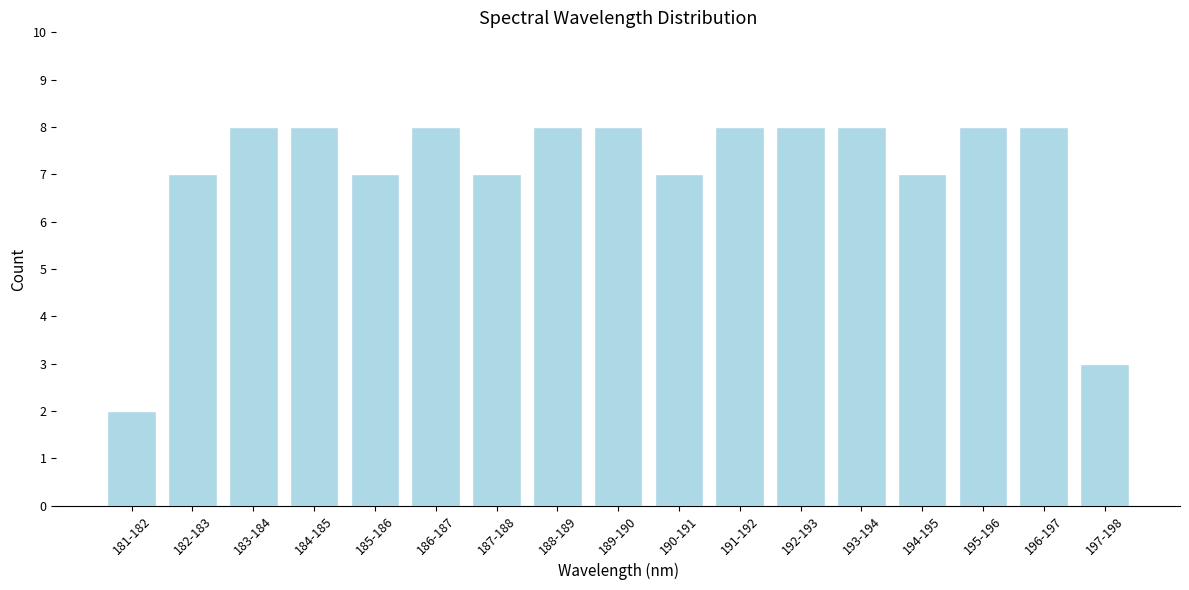

Reading left to right, list all the values displayed in this chart.

181-182=2	182-183=7	183-184=8	184-185=8	185-186=7	186-187=8	187-188=7	188-189=8	189-190=8	190-191=7	191-192=8	192-193=8	193-194=8	194-195=7	195-196=8	196-197=8	197-198=3